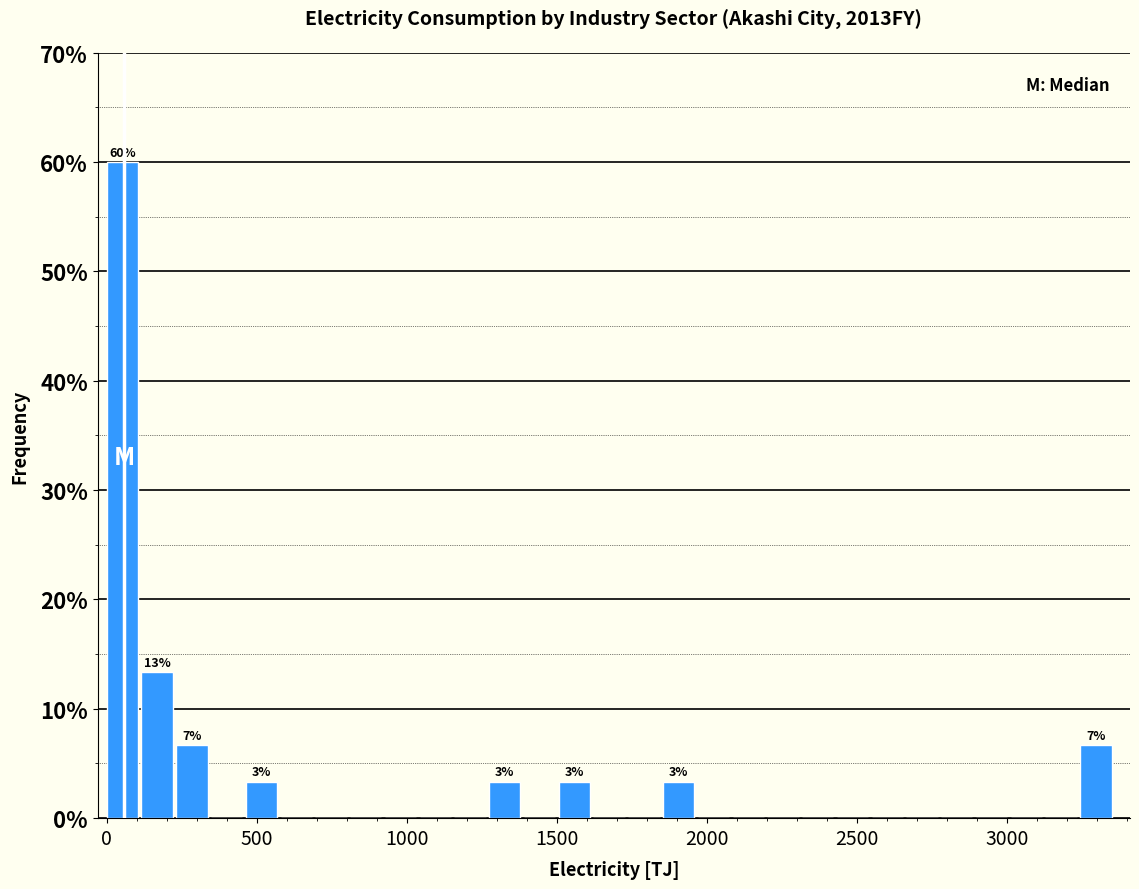

Around what value on the x-axis is the tallest bar? Give the approximate position of its centre, as read against the axis.

50